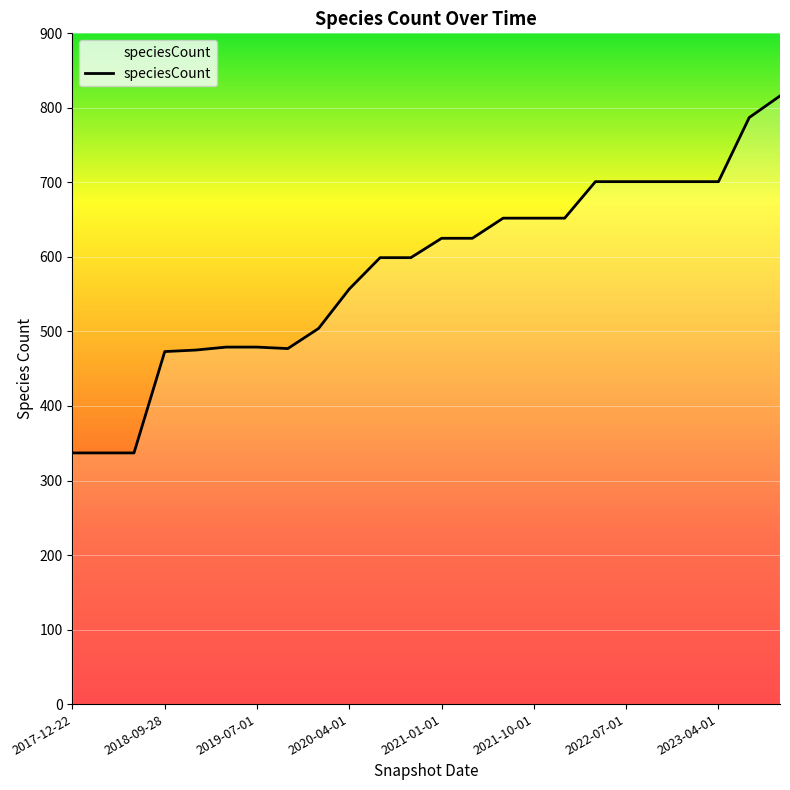

What is the difference between the maximum and minimum values?

479